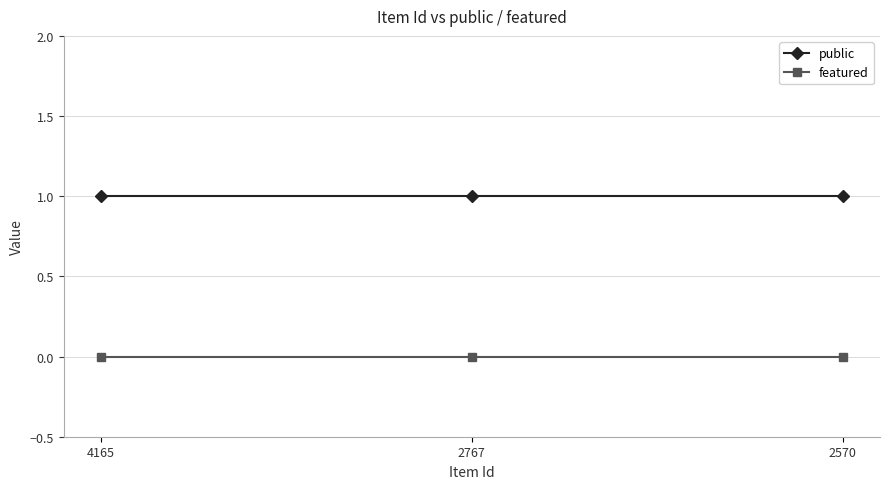

The value of public at 4165 is 1. True or false?

True